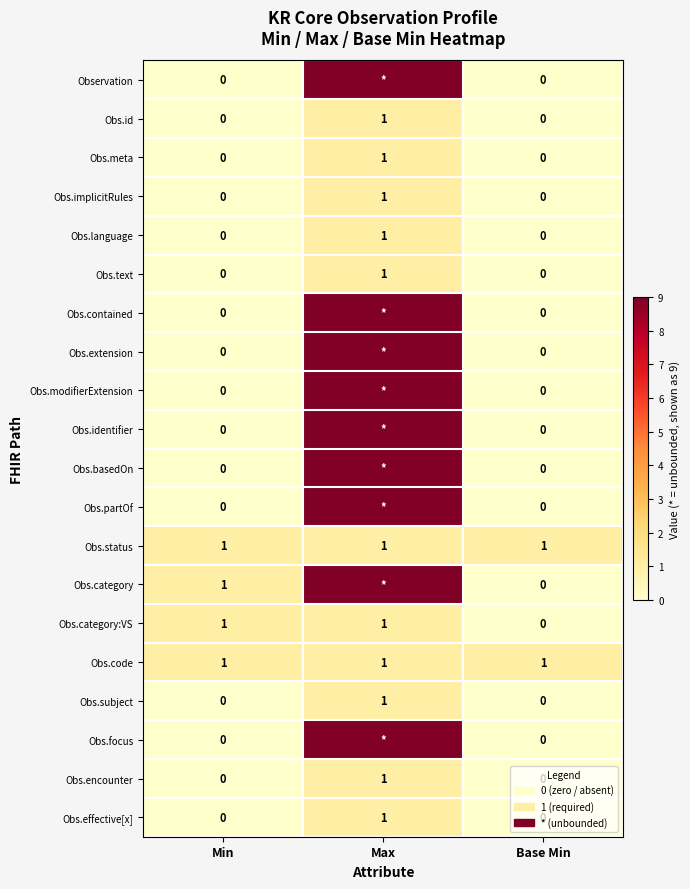

Is it true that Obs.category equals -3 at Base Min?

False